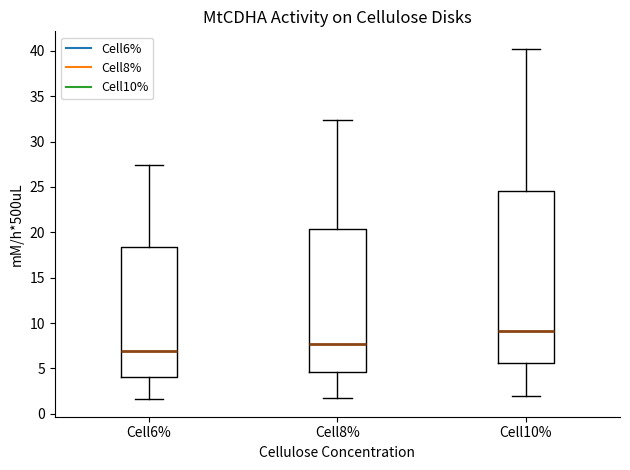

Where is the upper edge of the box for Cell8% on the y-axis? The values are not printed on the chart, so give them approximately, as read against the axis.

20.5